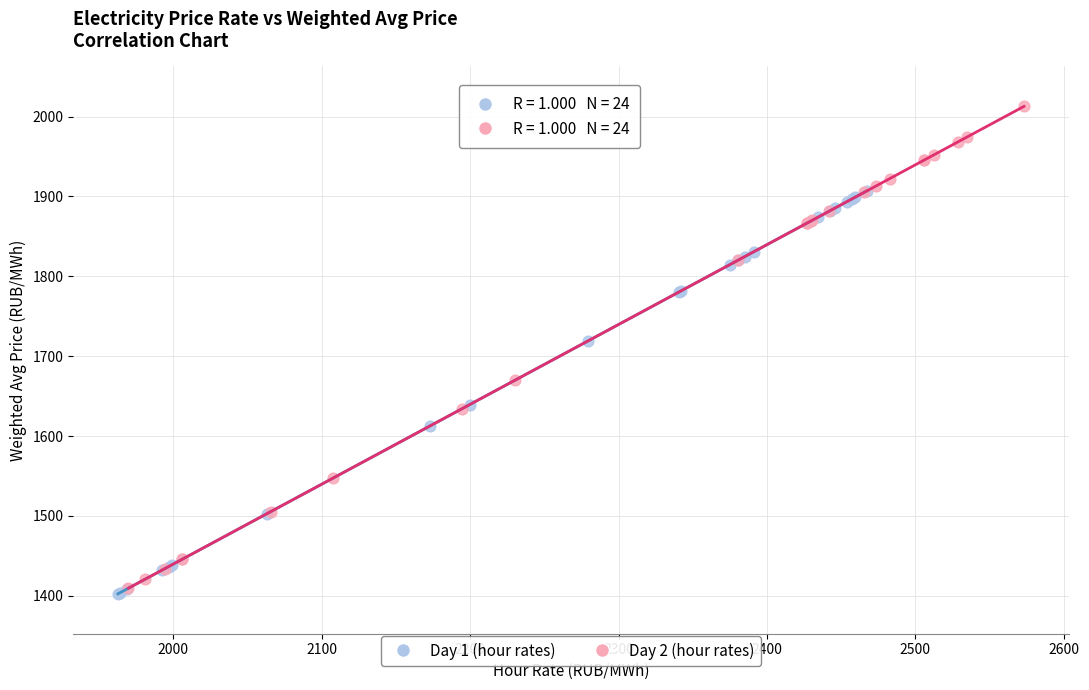

Which series has the widest spread of Y values?

Day 2 (hour rates)